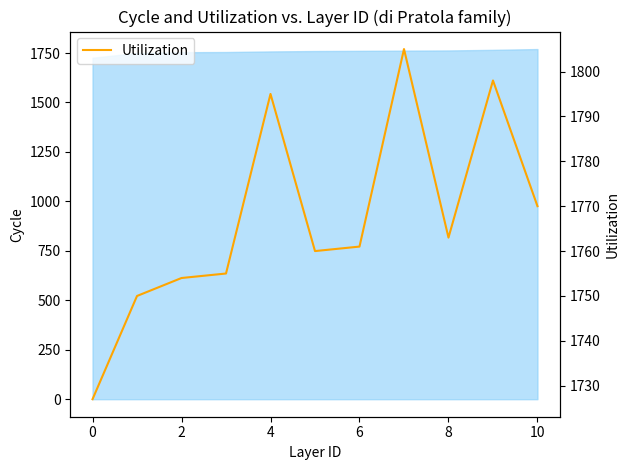

What is the value of the 8th point from the left?

1805